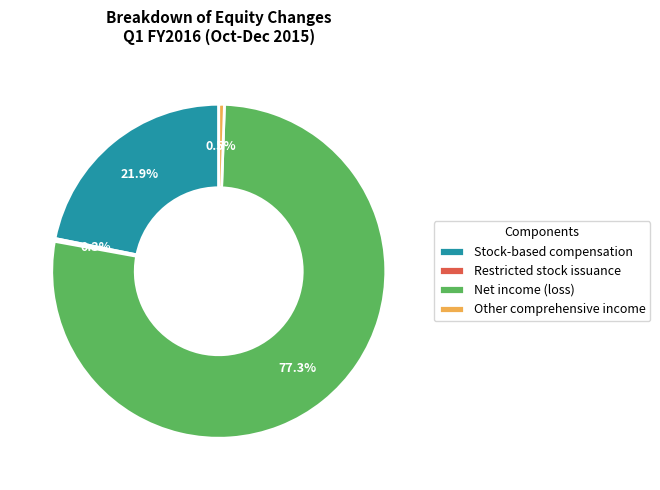

Is the sum of Stock-based compensation and Other comprehensive income greater than half?

No